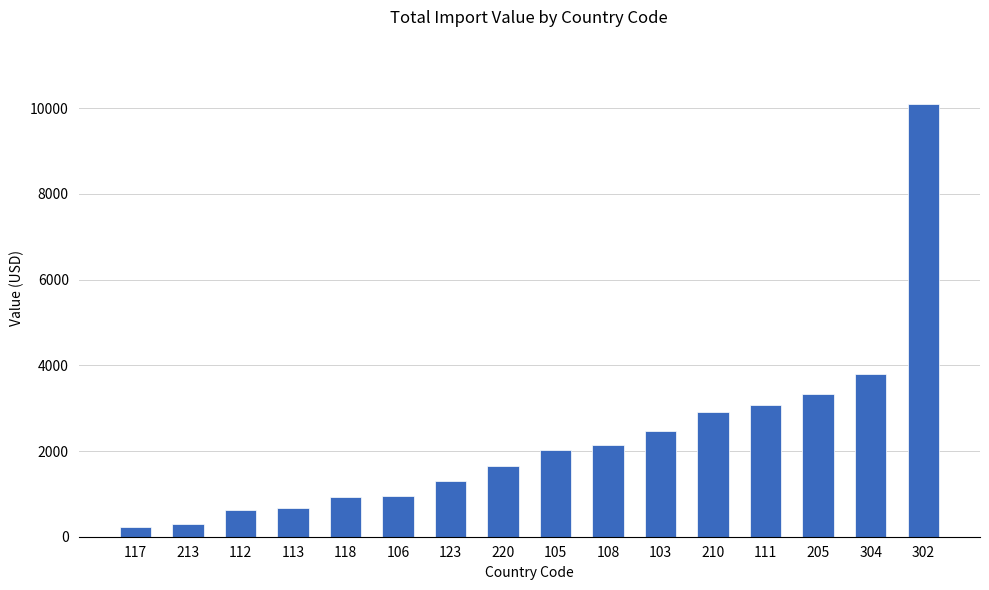

What is the value of the 6th bar from the left?

952